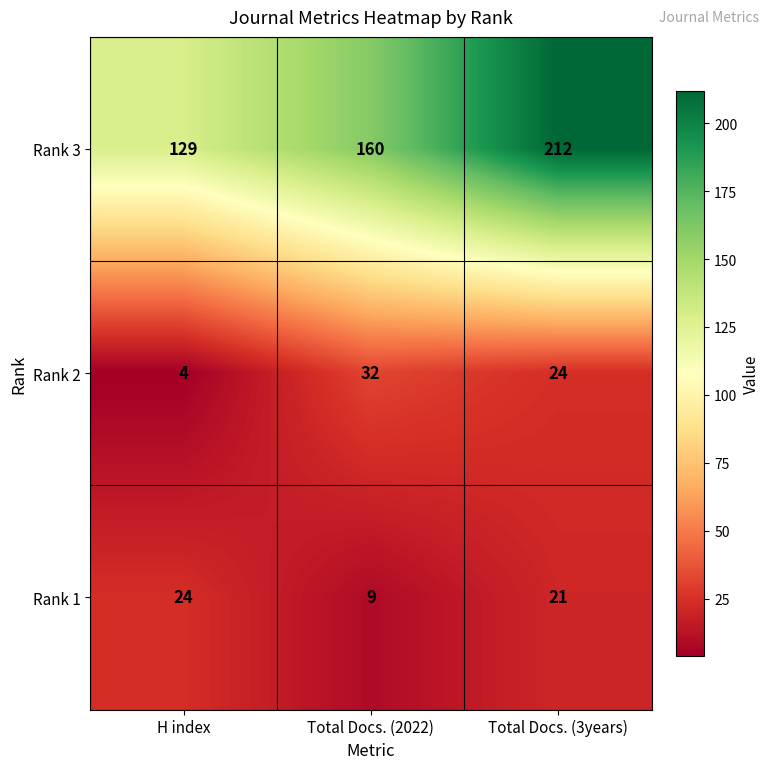

How many data points does each series have?

3